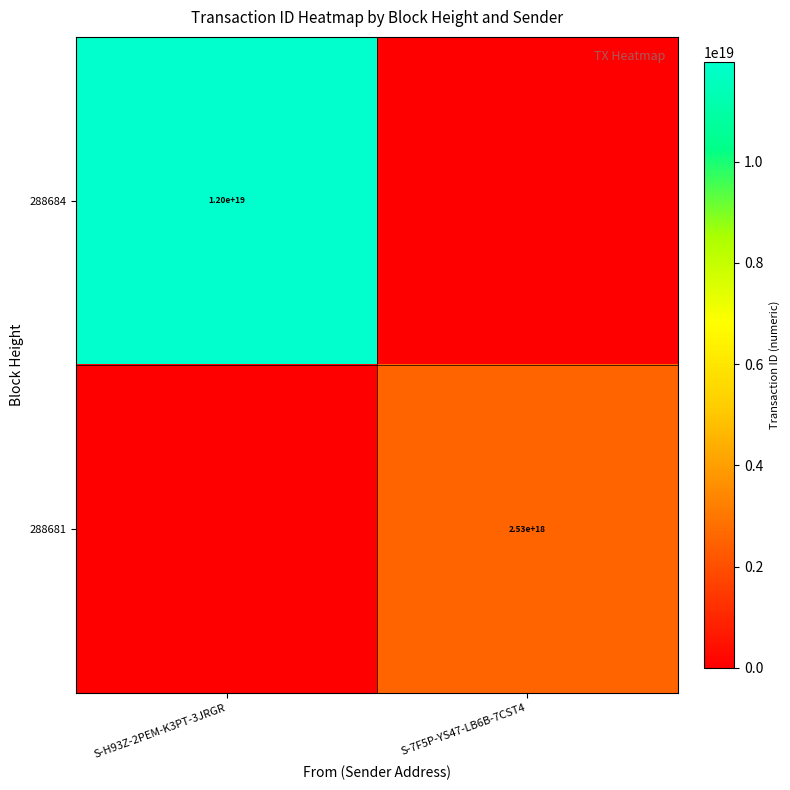

Is it true that 288684 equals 18934245010571620352 at S-H93Z-2PEM-K3PT-3JRGR?

False